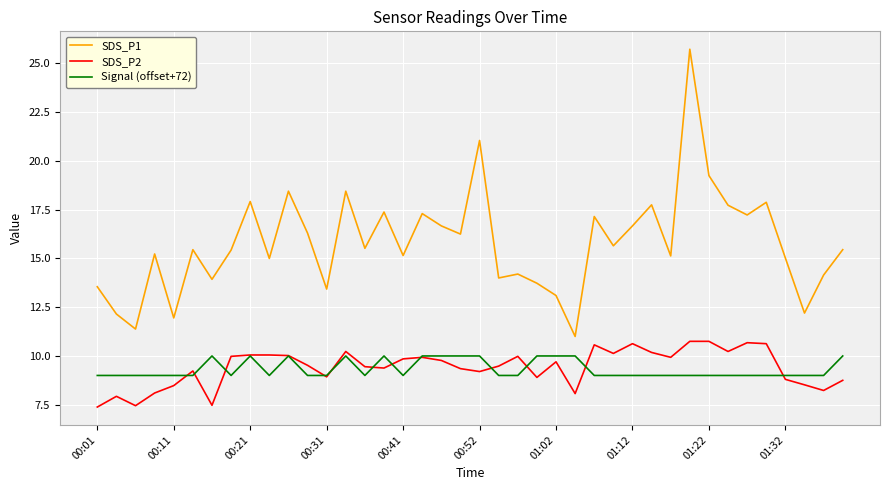

Which series has the largest range (max minus min)?

SDS_P1